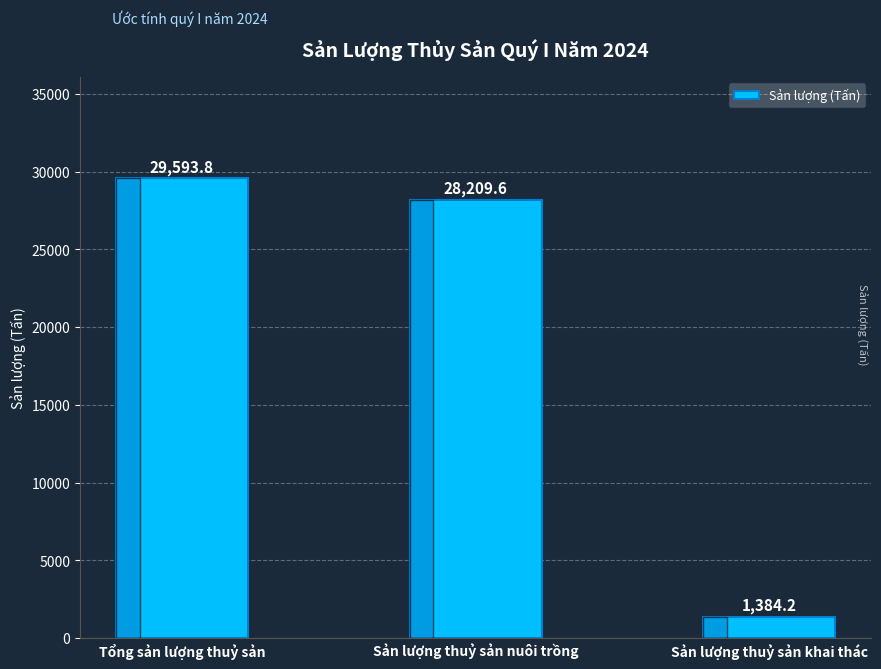

What is the approximate value at Sản lượng thuỷ sản khai thác?

1384.2